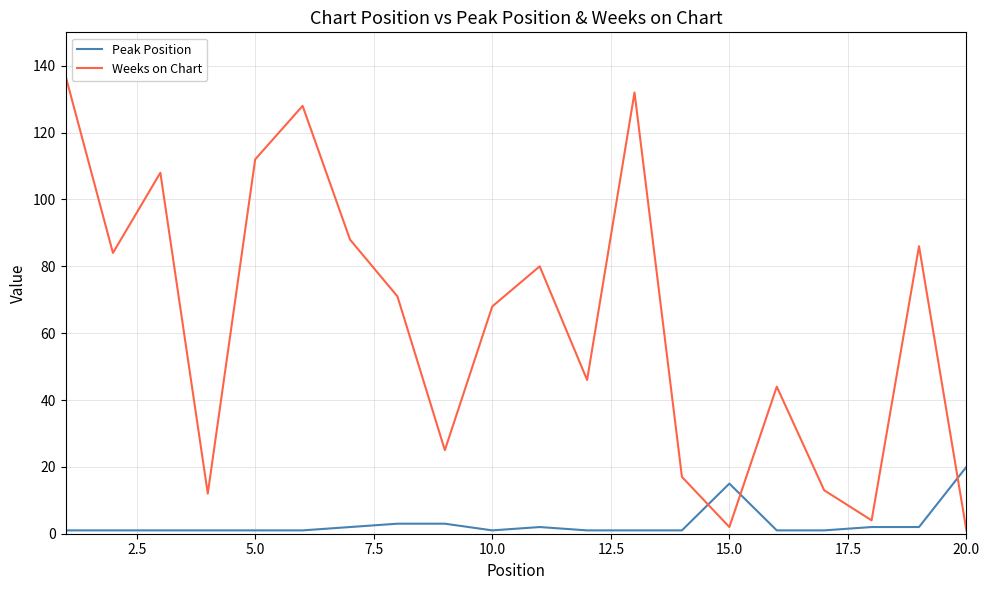

Rank the series by their maximum value, from highest to lowest.

Weeks on Chart, Peak Position